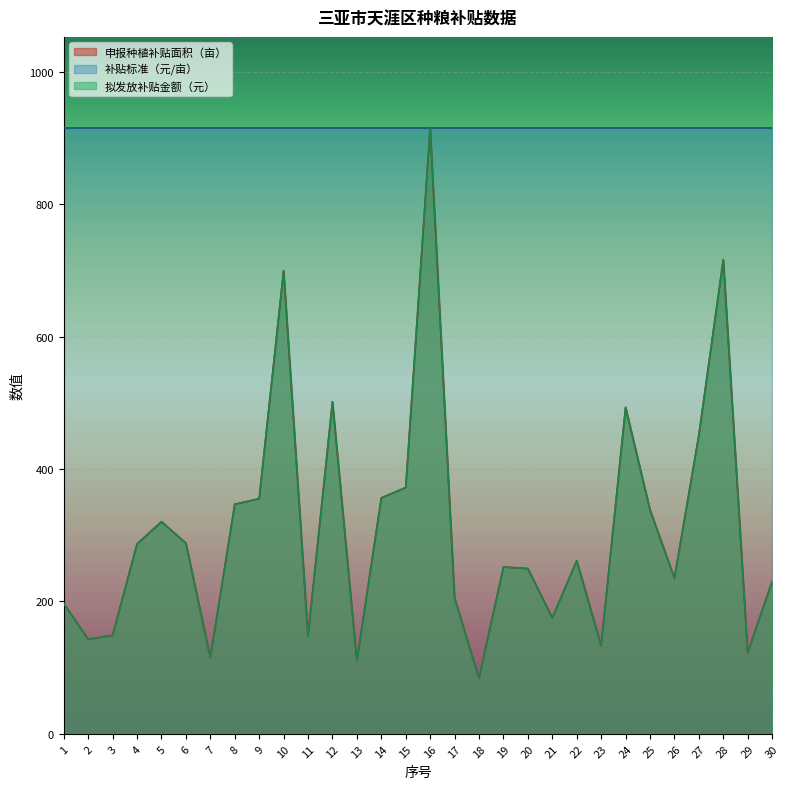

Reading right to left, transcribe all the data shown in this chart.

申报种植补贴面积（亩）: 30=230.4	29=122.4	28=716.4	27=451.2	26=235.2	25=338.4	24=493.2	23=133.2	22=261.6	21=175.2	20=249.6	19=252.0	18=84.0	17=205.2	16=915.6	15=372.0	14=356.4	13=110.4	12=501.6	11=147.6	10=699.6	9=355.2	8=346.8	7=115.2	6=288.0	5=320.4	4=286.8	3=148.8	2=142.8	1=196.8
拟发放补贴金额（元）: 30=230.4	29=122.4	28=716.4	27=451.2	26=235.2	25=338.4	24=493.2	23=133.2	22=261.6	21=175.2	20=249.6	19=252.0	18=84.0	17=205.2	16=915.6	15=372.0	14=356.4	13=110.4	12=501.6	11=147.6	10=699.6	9=355.2	8=346.8	7=115.2	6=288.0	5=320.4	4=286.8	3=148.8	2=142.8	1=196.8